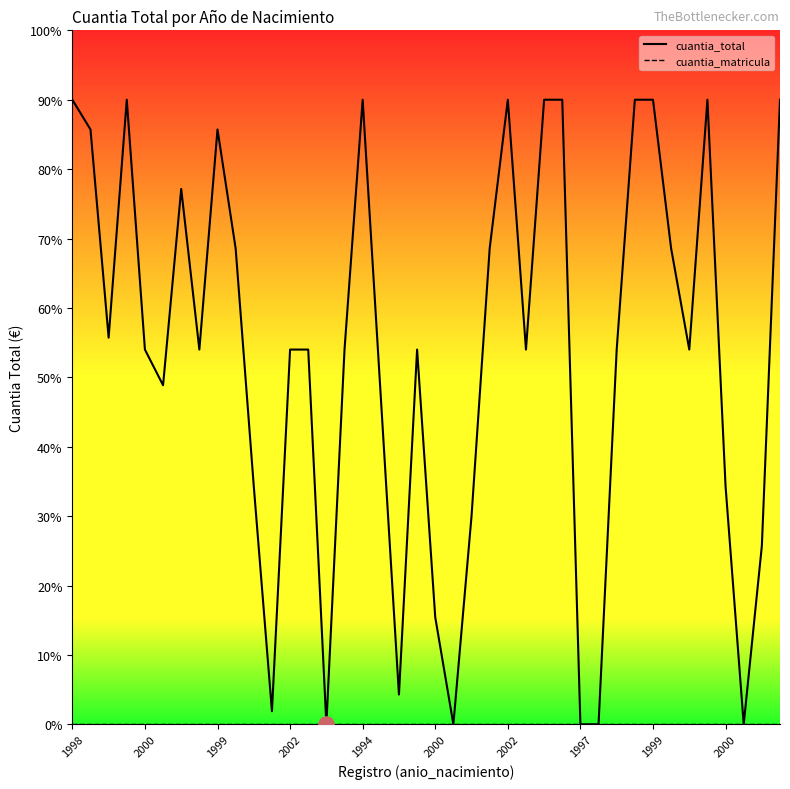

Which series contains the lowest Y value?

cuantia_total